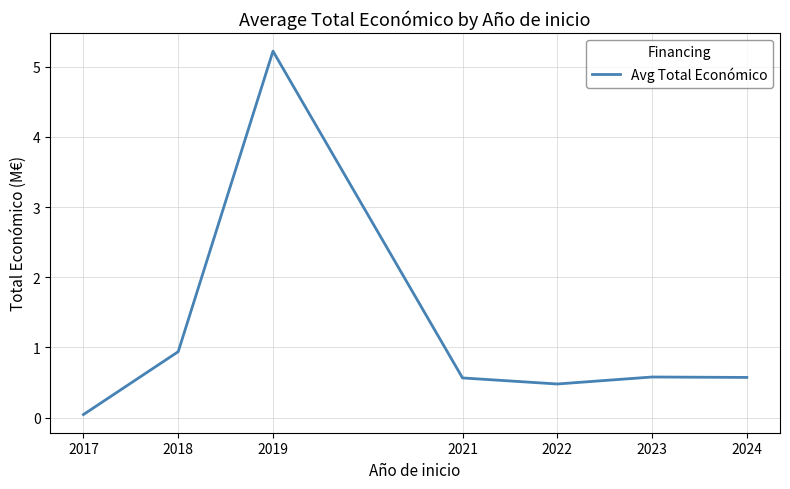

What is the change in value from 2019 to 2022?

-4.7